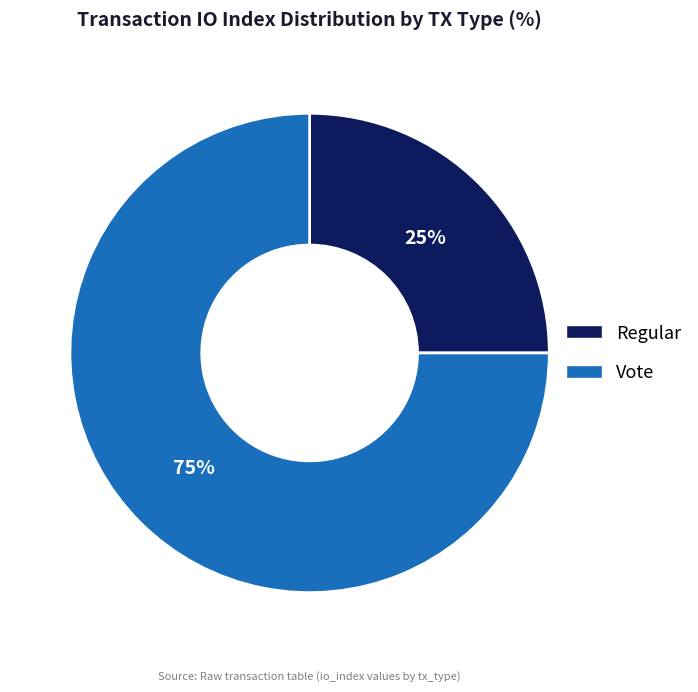

Which category has the smallest portion of the pie?

Regular